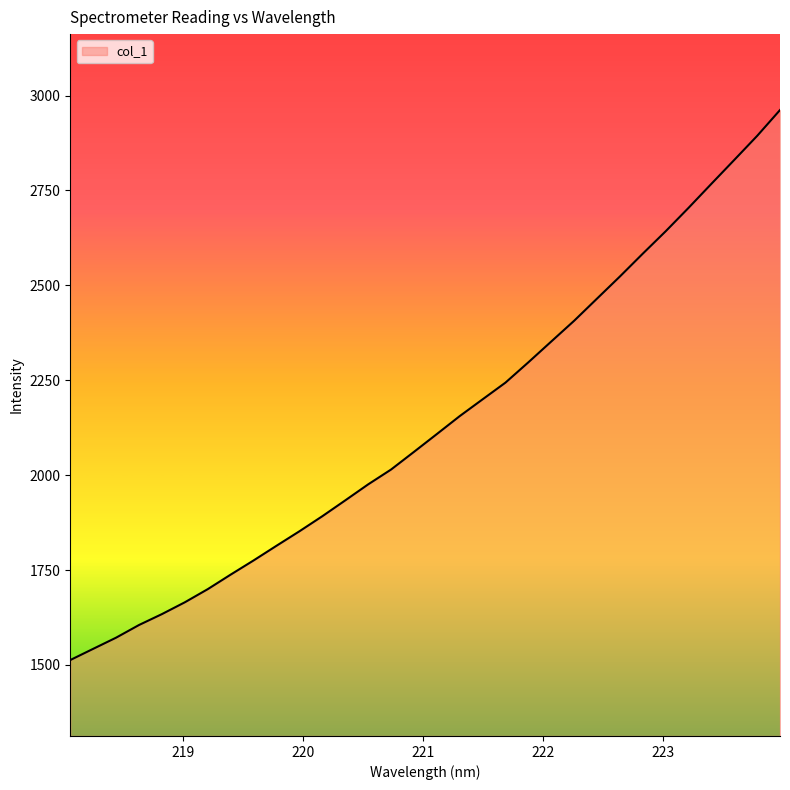

What is the smallest value displayed?

1512.9